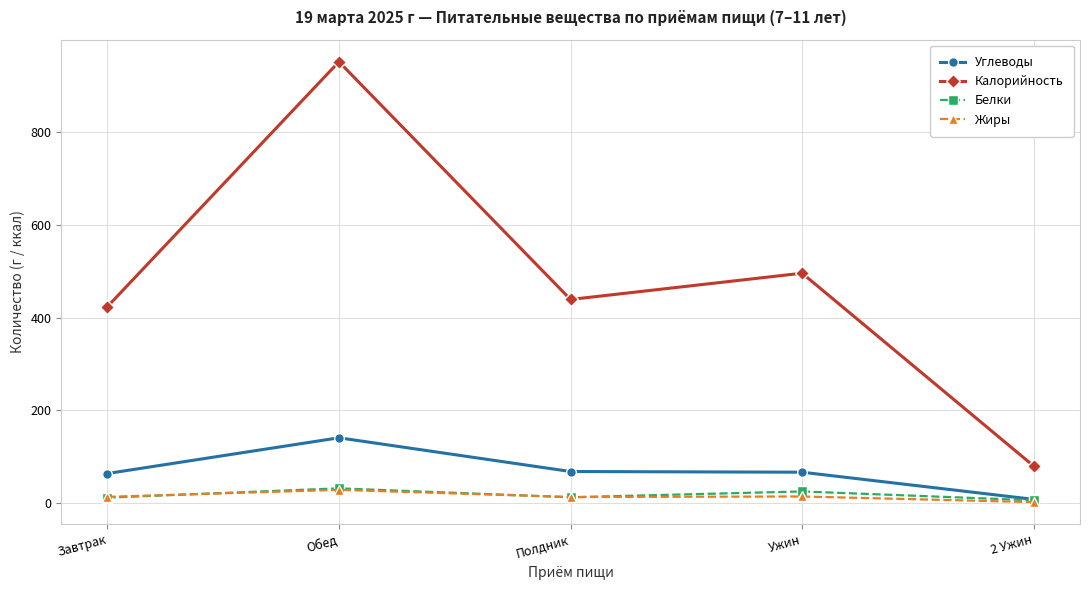

True or false: Белки and Калорийность intersect in this chart.

False